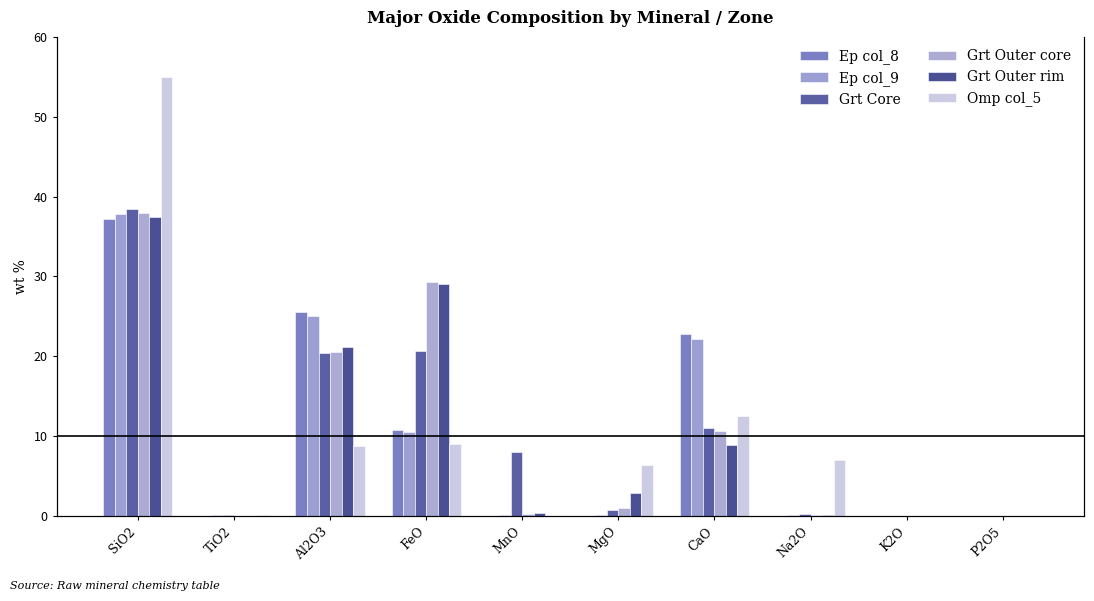

Which category has the lowest value in the Grt Outer core series?

P2O5